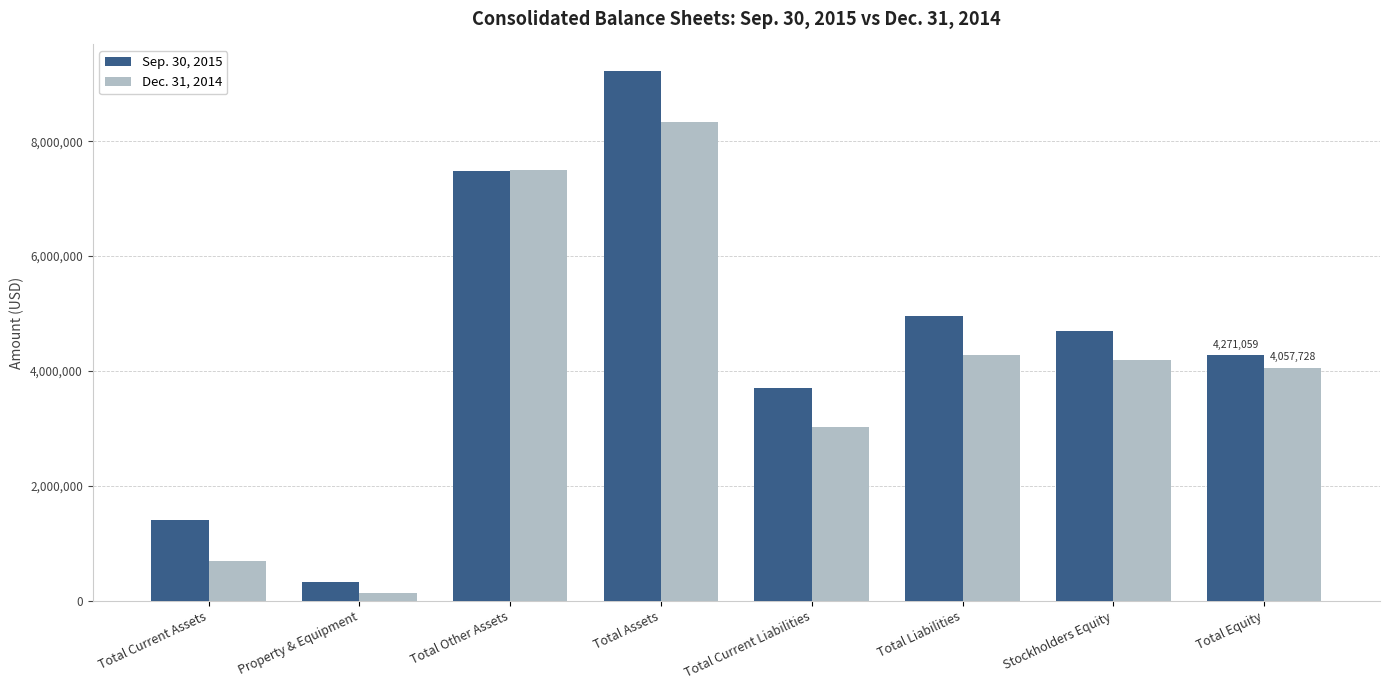

What position from the left is Total Current Liabilities?

5